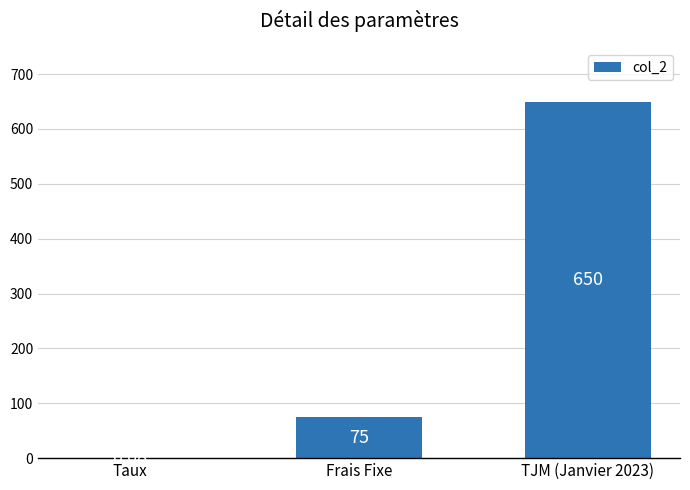

What is the change in value from Taux to Frais Fixe?

+74.9